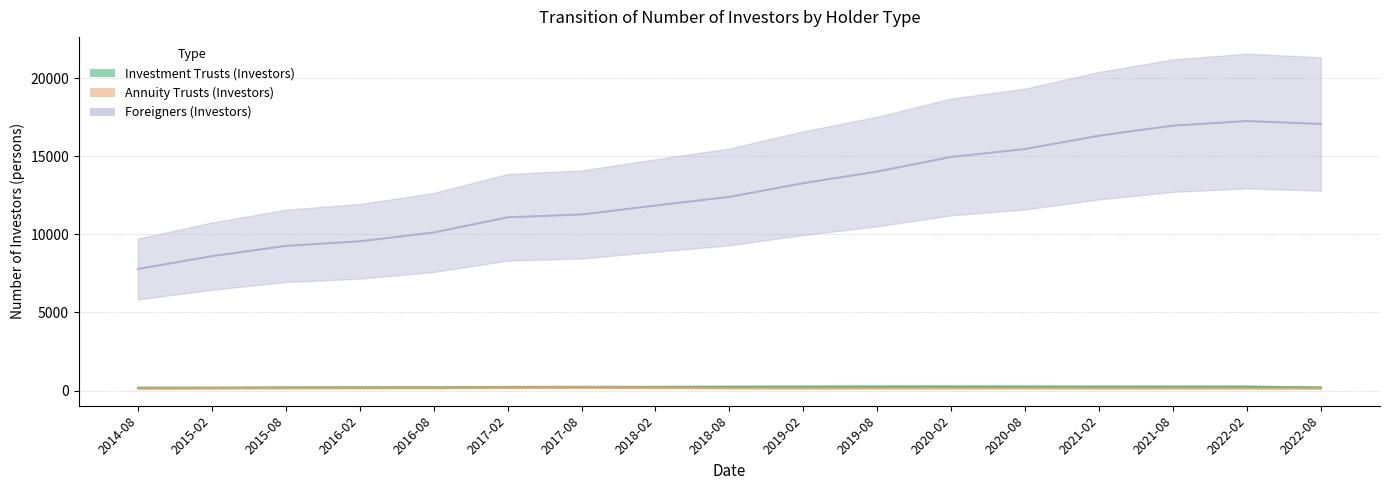

The Foreigners (Investors) series shows 23608 at 2021-08. True or false?

False